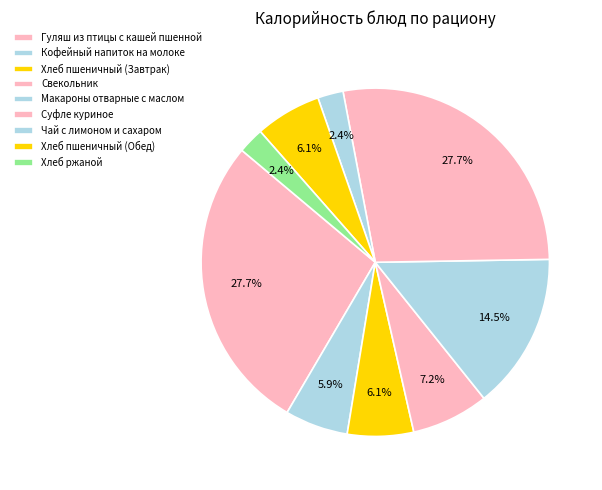

Is there a majority slice in this chart?

No